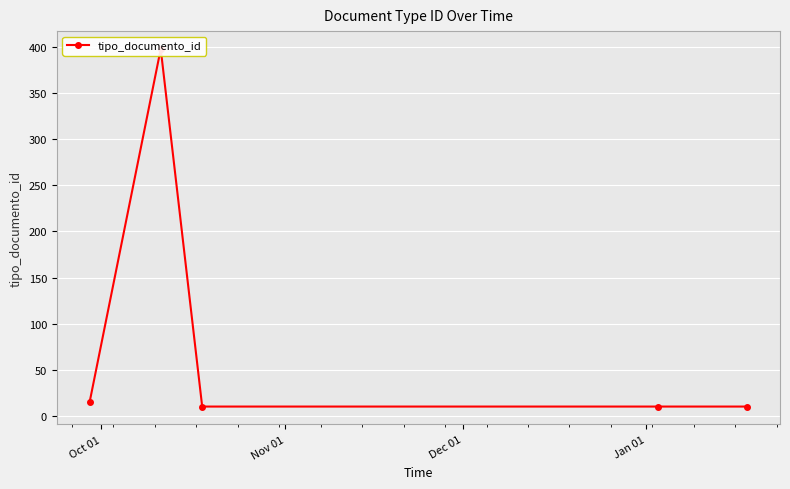

What position from the right is Oct 01?

5